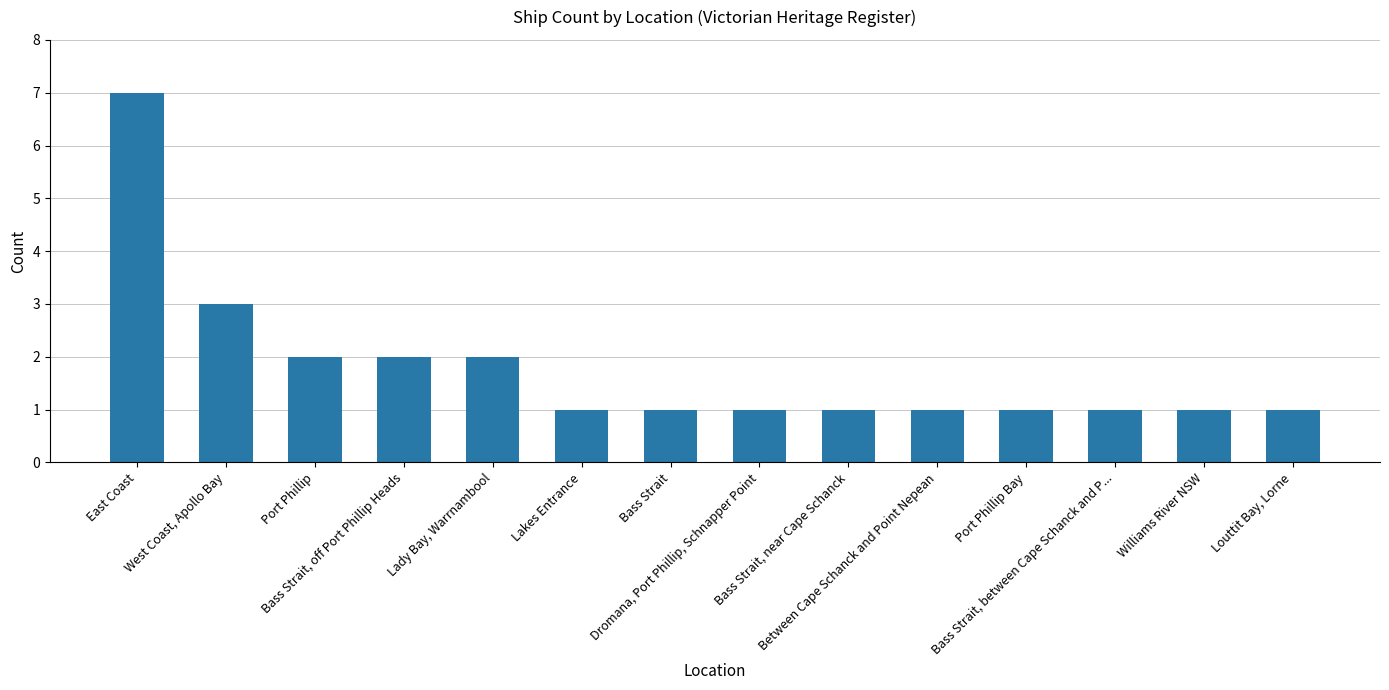

Reading left to right, list all the values displayed in this chart.

East Coast=7	West Coast, Apollo Bay=3	Port Phillip=2	Bass Strait, off Port Phillip Heads=2	Lady Bay, Warrnambool=2	Lakes Entrance=1	Bass Strait=1	Dromana, Port Phillip, Schnapper Point=1	Bass Strait, near Cape Schanck=1	Between Cape Schanck and Point Nepean=1	Port Phillip Bay=1	Bass Strait, between Cape Schanck and P...=1	Williams River NSW=1	Louttit Bay, Lorne=1